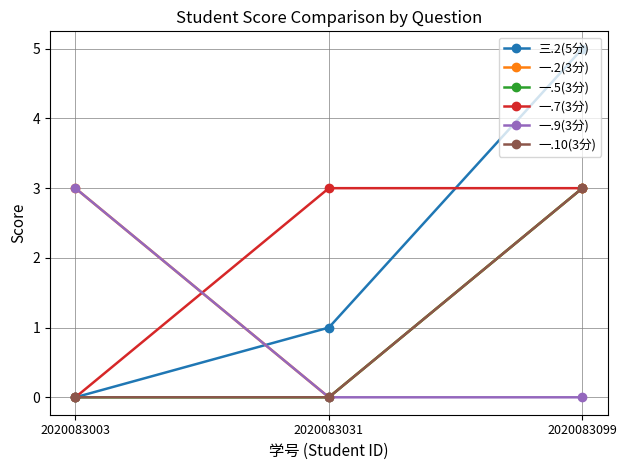

Does the chart have visible grid lines?

Yes